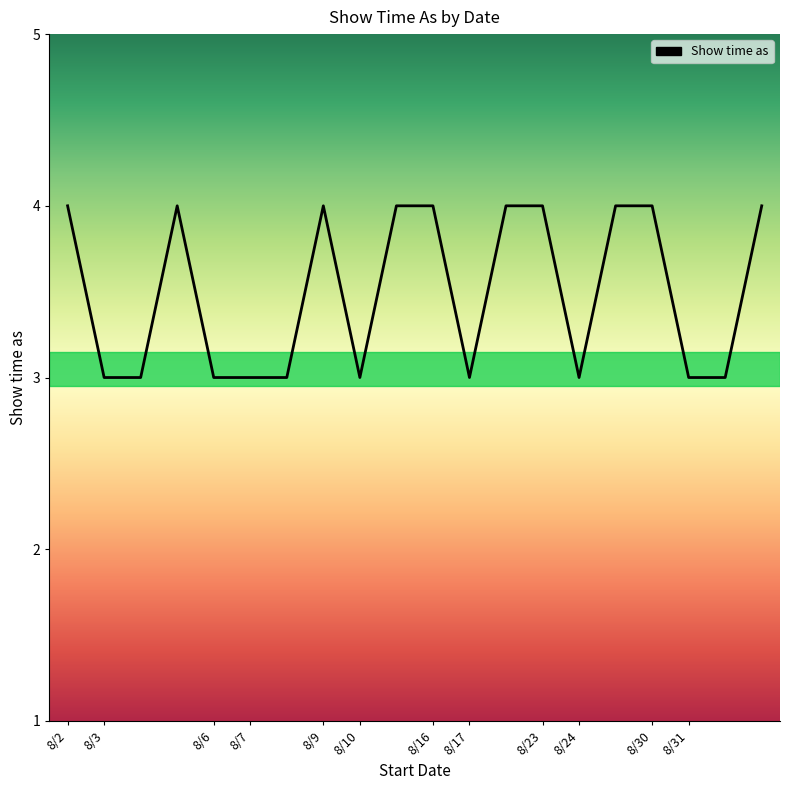

What is the minimum value shown in the chart?

3